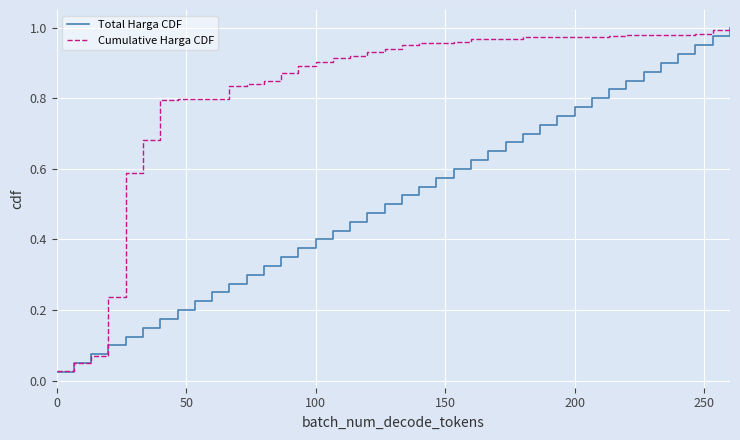

Rank the series by their average value, from highest to lowest.

Cumulative Harga CDF, Total Harga CDF